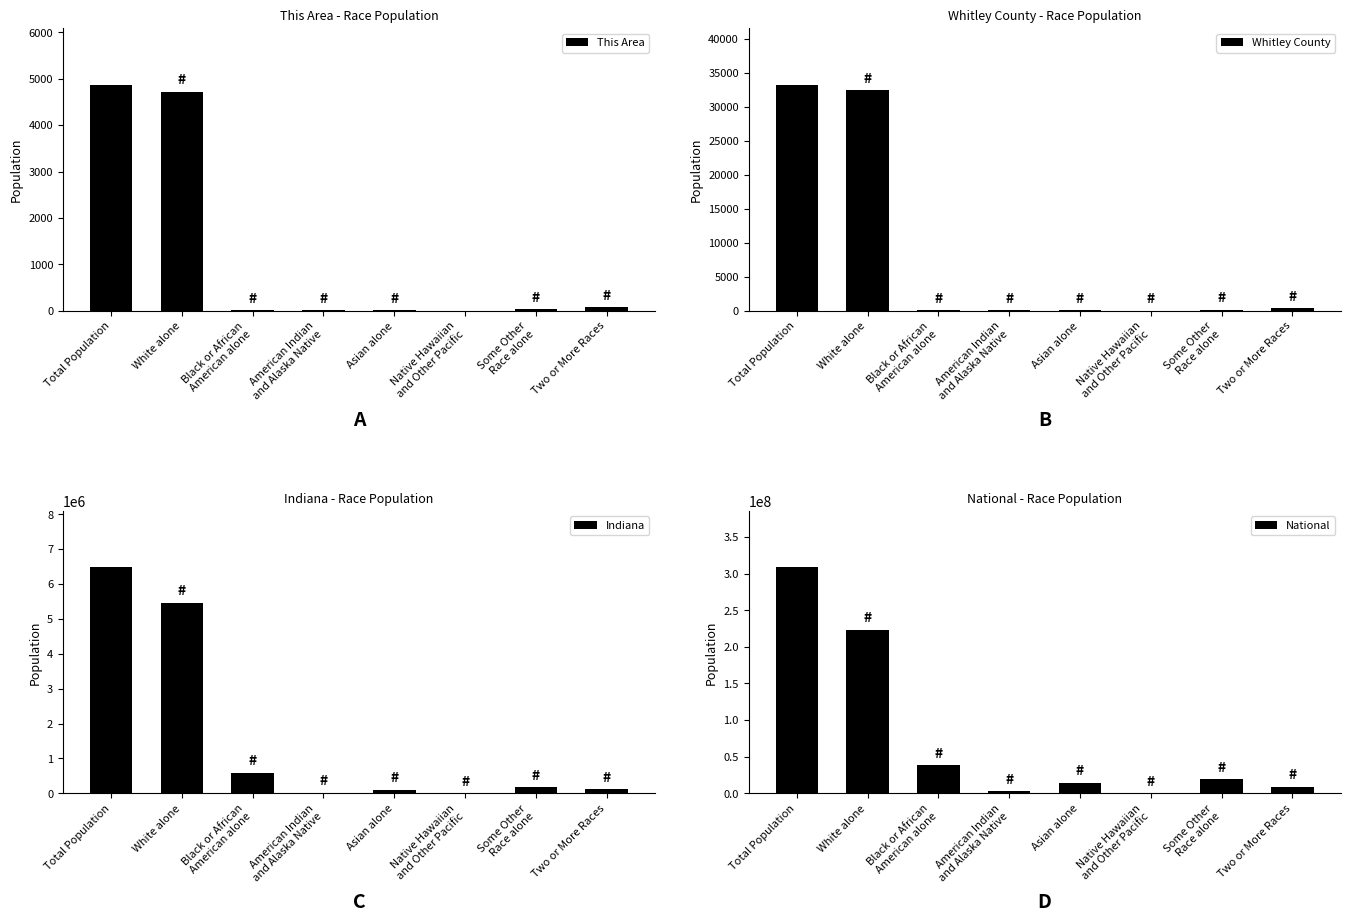

What is the difference between the second highest and second lowest values in the National series?

220621017